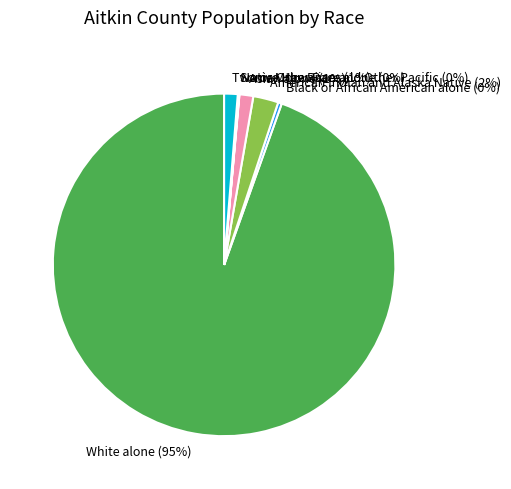

Combined, do Black or African American alone and American Indian and Alaska Native account for over 50%?

No